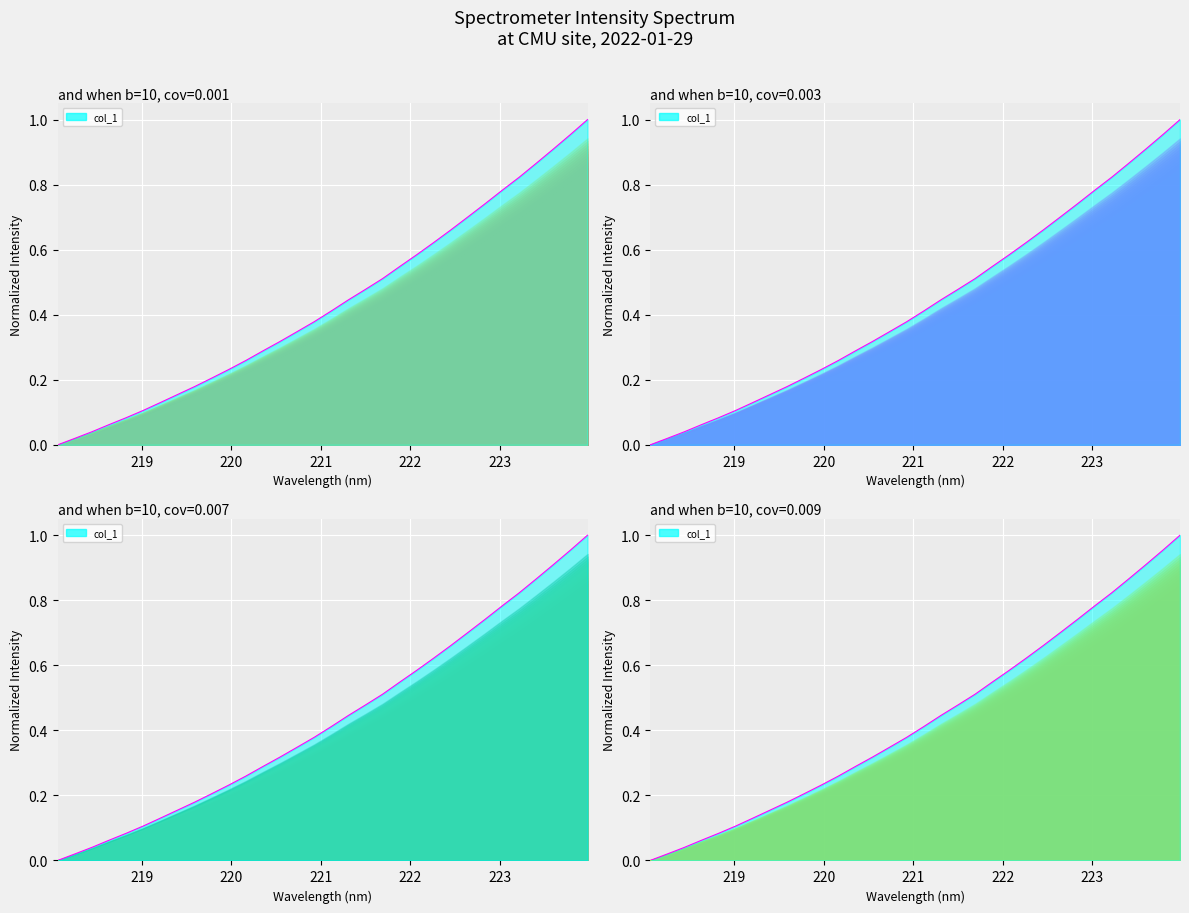

What is the difference between the maximum and minimum values?

1.0